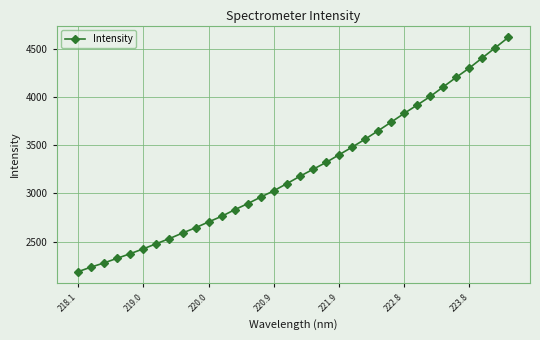

How many data points does each series have?

34